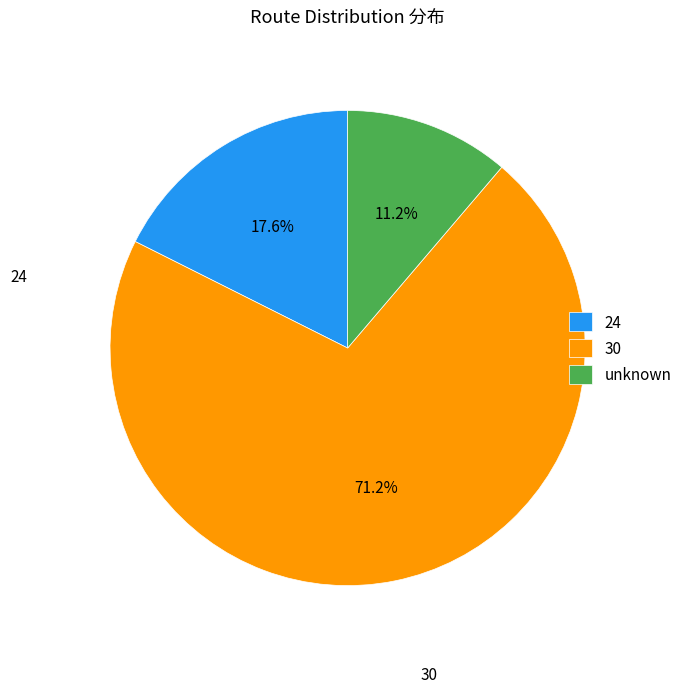

How many segments does this pie chart have?

3